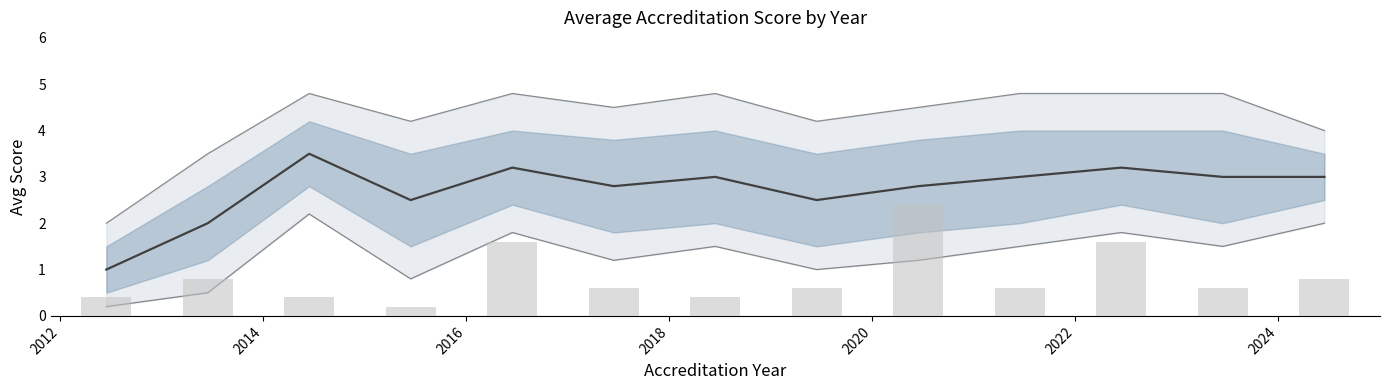

True or false: Program count has a value of 0.7 at 11.

False